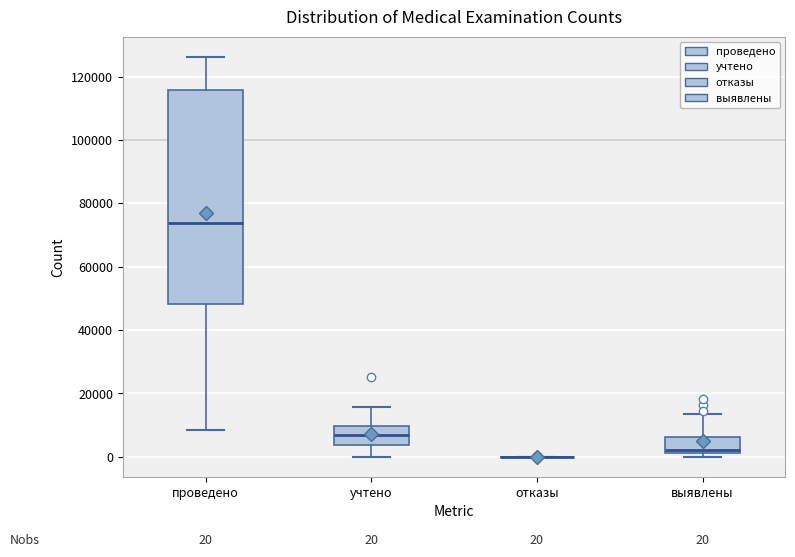

Comparing the boxes themselves (not the whiskers), which one is the tallest?

проведено